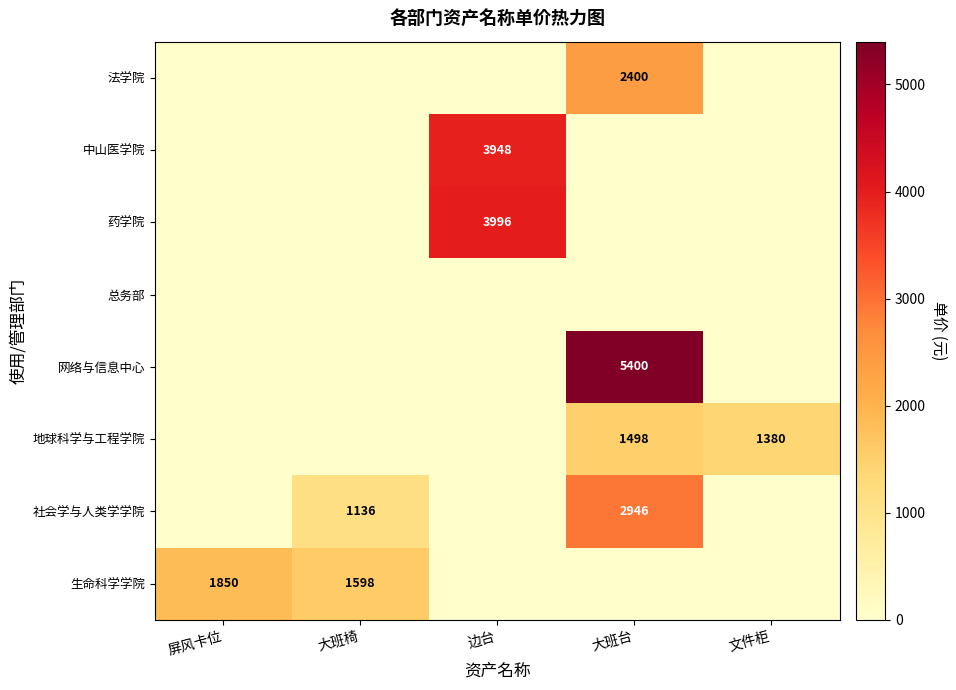

Is it true that 社会学与人类学学院 equals 1136 at 大班椅?

True